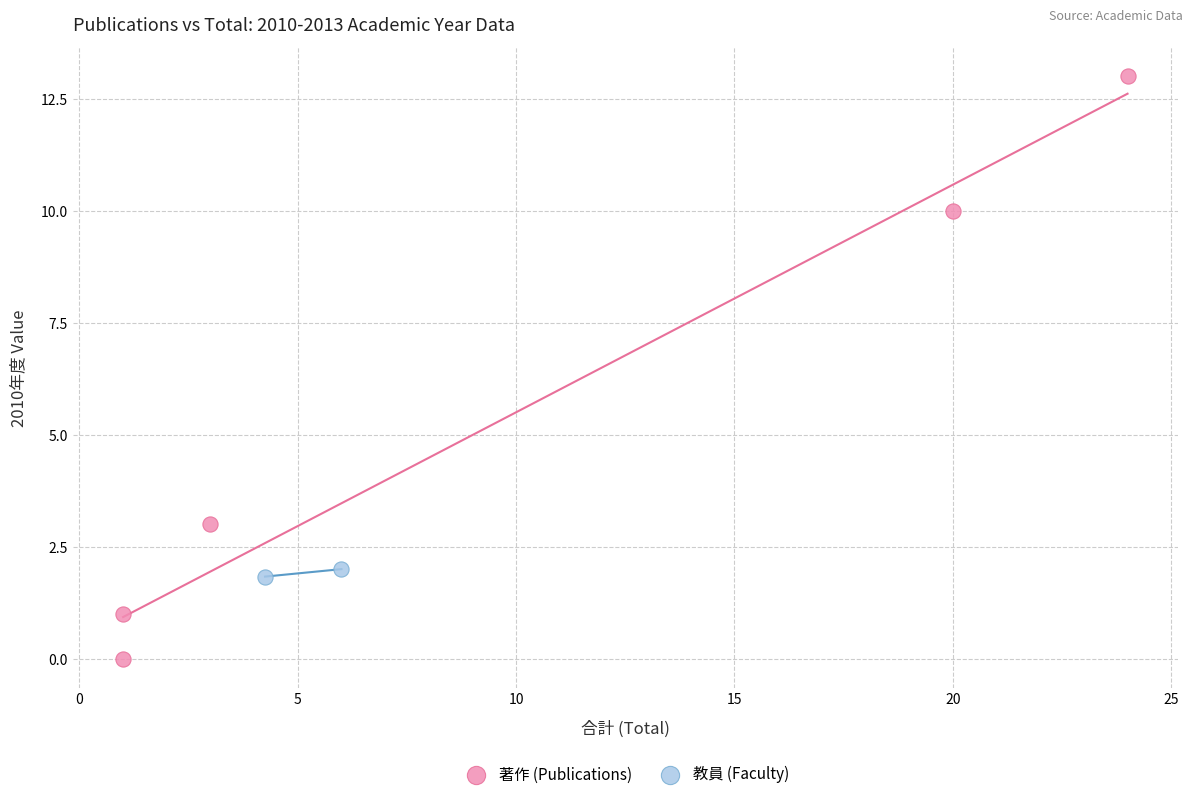

Which series reaches the minimum Y coordinate?

著作 (Publications)